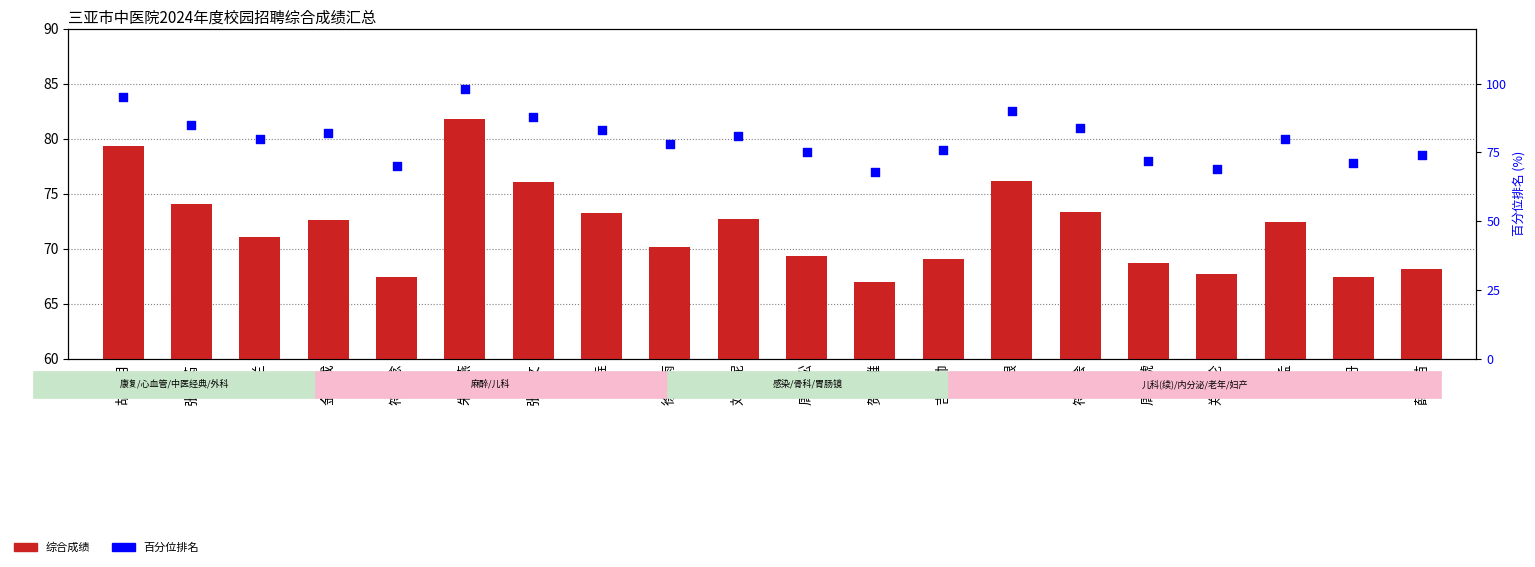

Which series has the largest Y range (max minus min)?

百分位排名